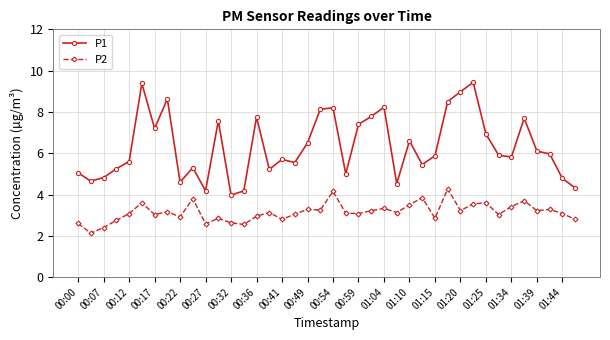

True or false: P1 and P2 cross at least once.

False